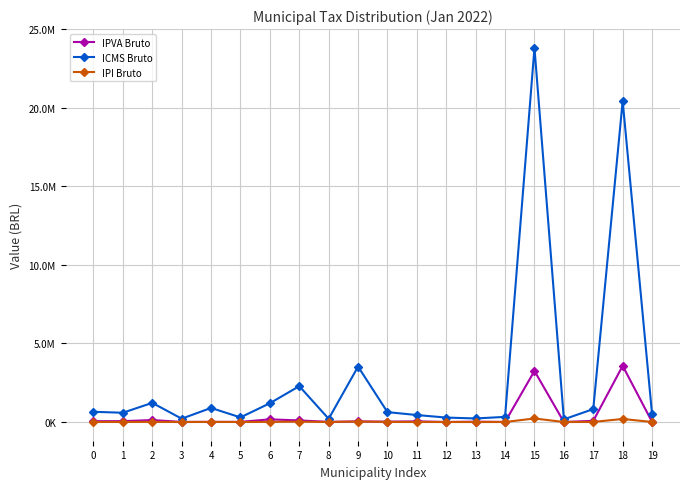

Which category has the highest value in the IPI Bruto series?

15